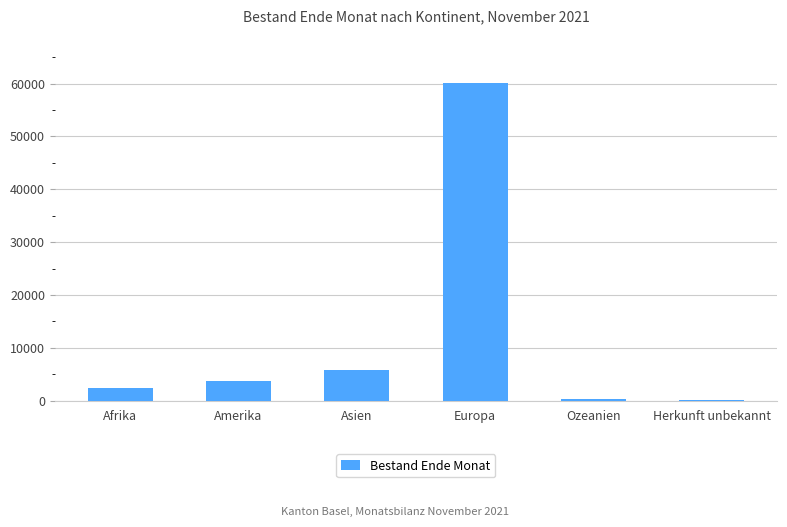

What is the difference between the values at Afrika and Herkunft unbekannt?

2347